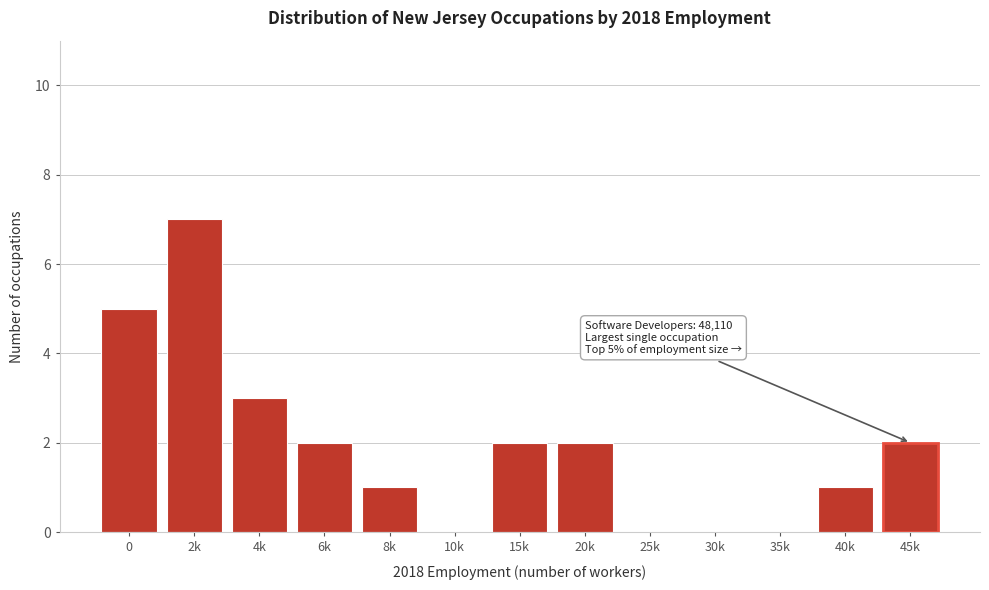

Reading left to right, transcribe all the data shown in this chart.

0=5	2k=7	4k=3	6k=2	8k=1	10k=0	15k=2	20k=2	25k=0	30k=0	35k=0	40k=1	45k=2